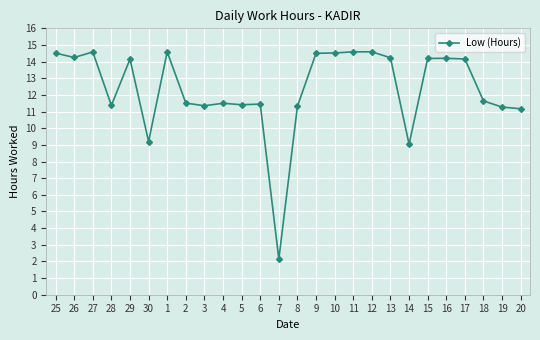

Which label corresponds to the smallest value in the chart?

7